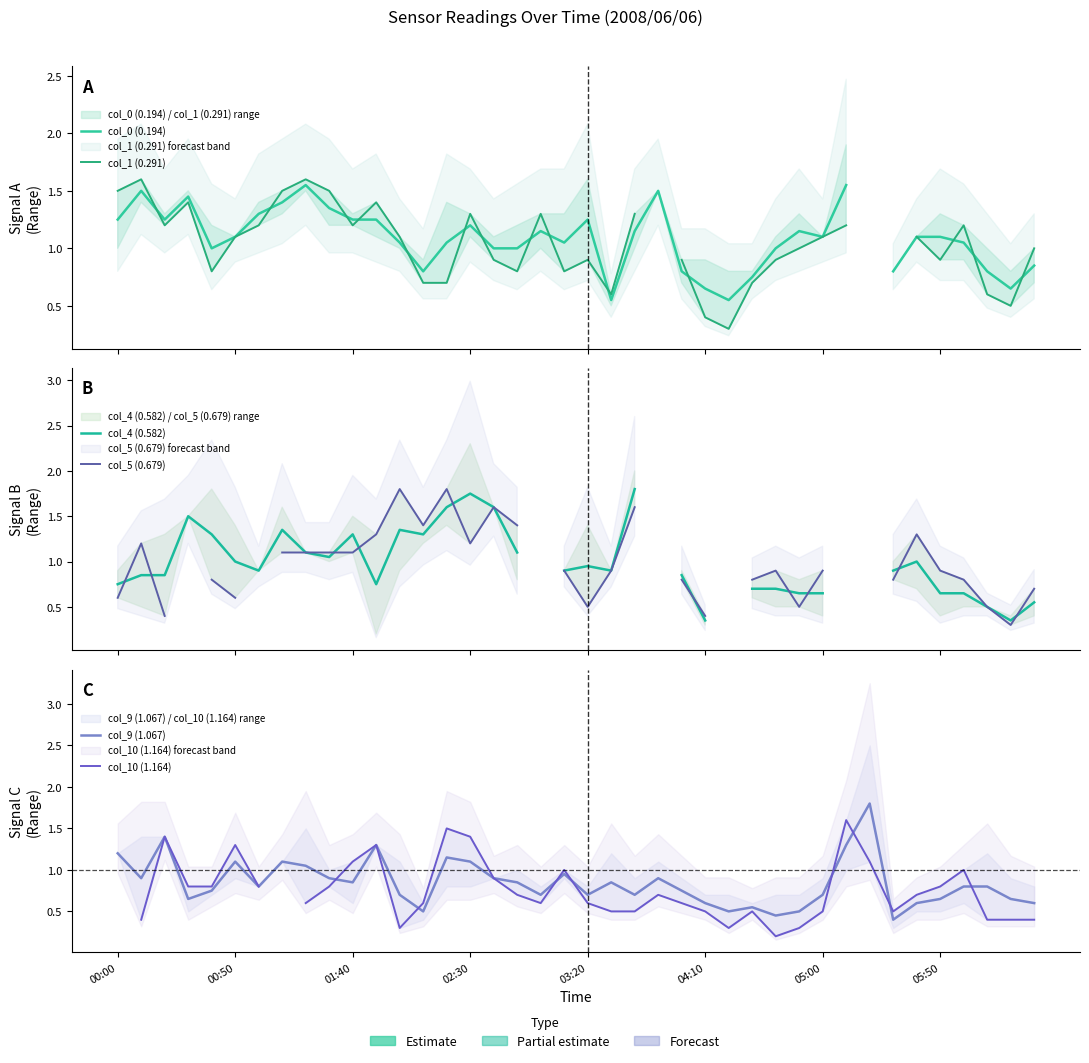

How many lines are shown in the chart?

6